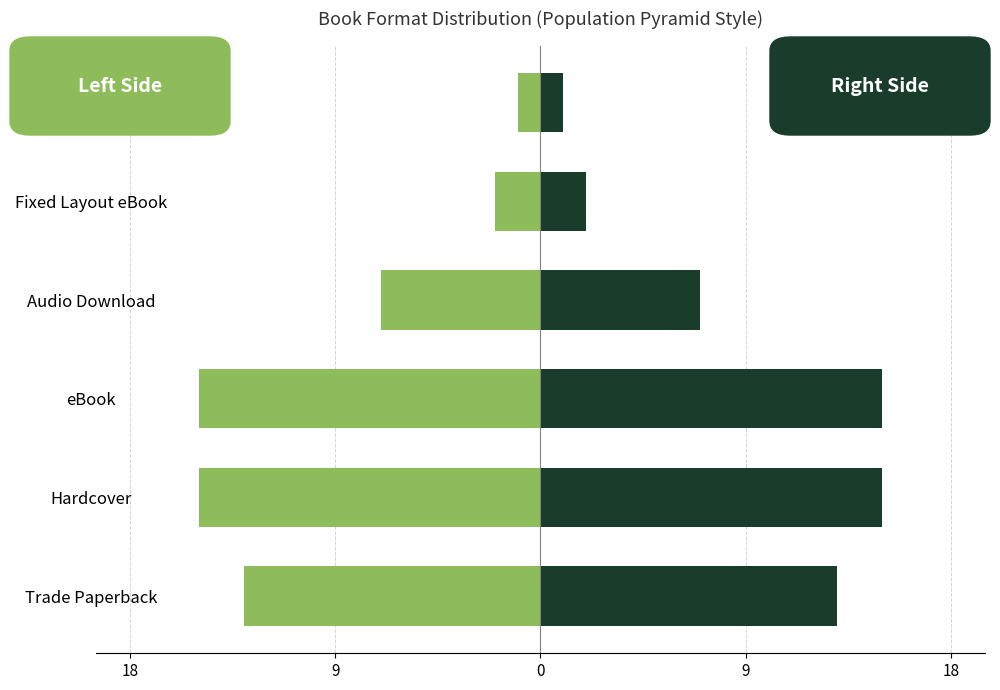

How many distinct data groups are displayed?

2